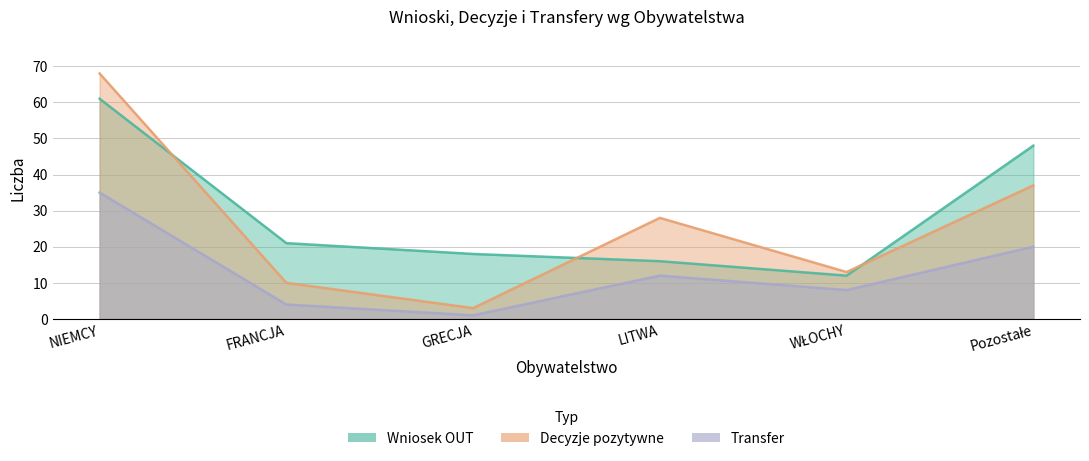

At which label does Decyzje pozytywne reach its peak?

NIEMCY